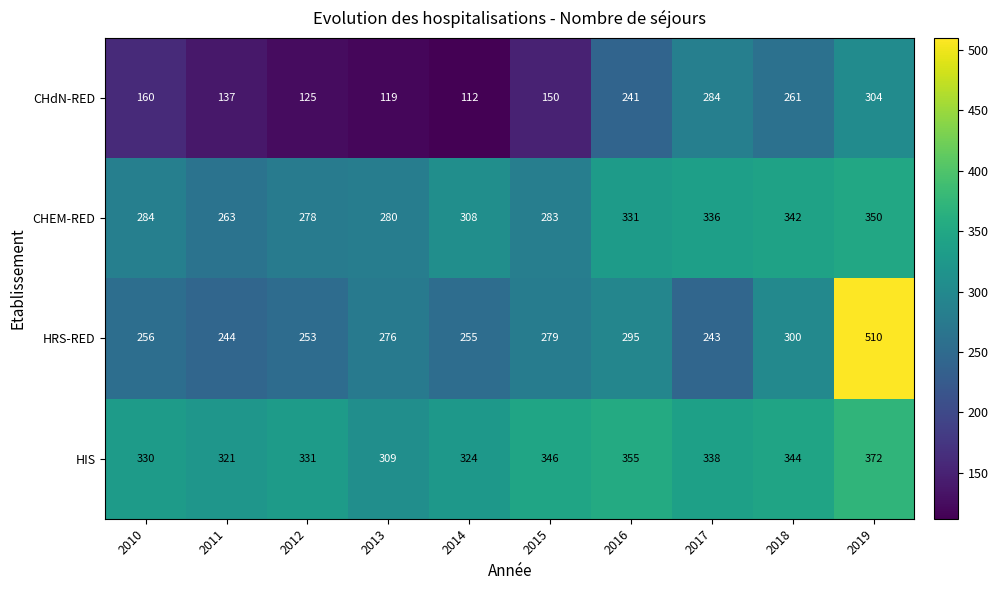

What value does the HIS series have at 2012, to the nearest 10?

330